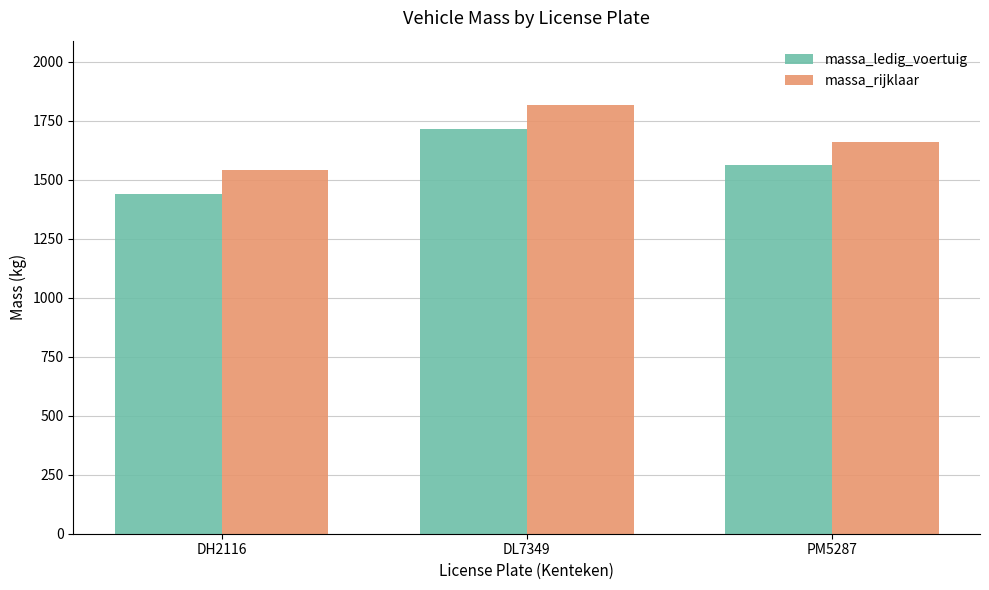

What is the difference between the highest and lowest values at DL7349?

100